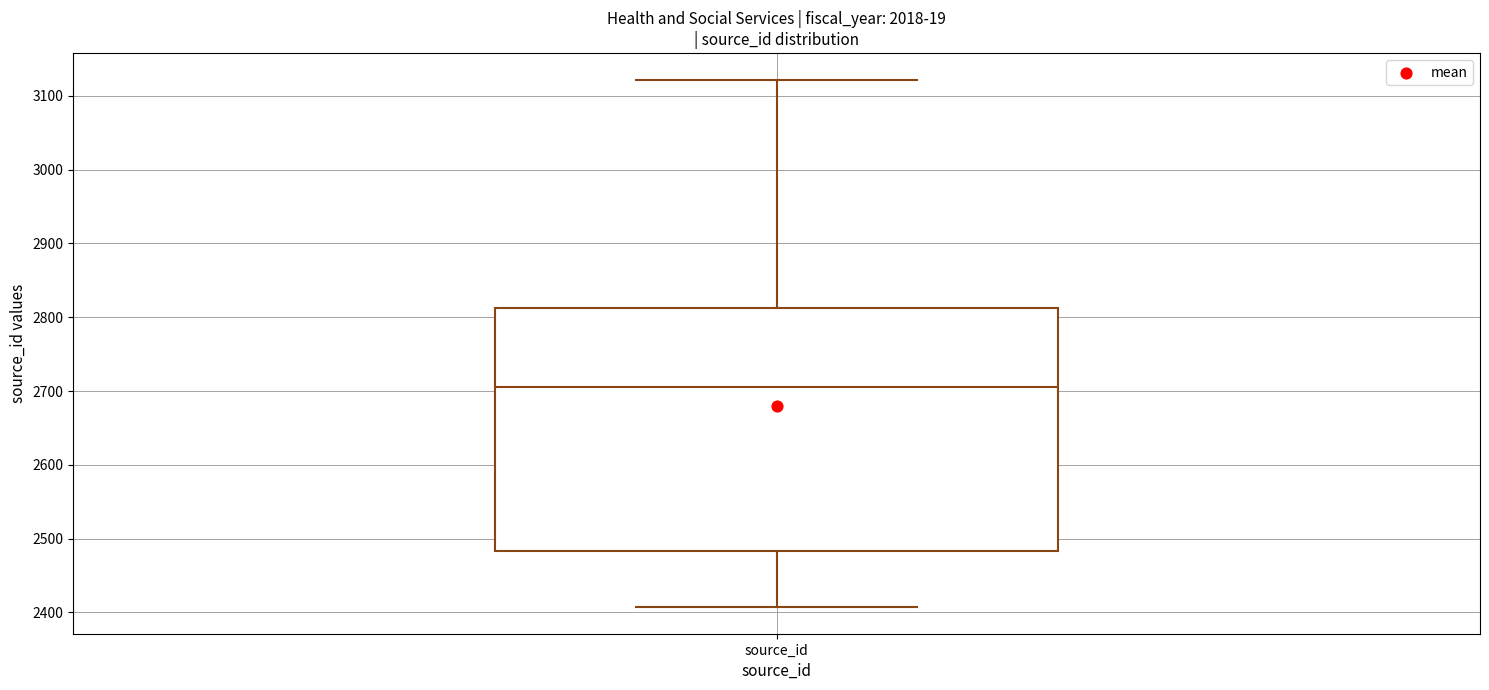

Transcribe this box plot: give where the median line is, the range the box spans, and where the two whiskers end, as read against the y-axis. The values are not printed on the chart, so give them approximately, as read against the axis.

median 2710, box 2480 to 2810, whiskers 2410 to 3120